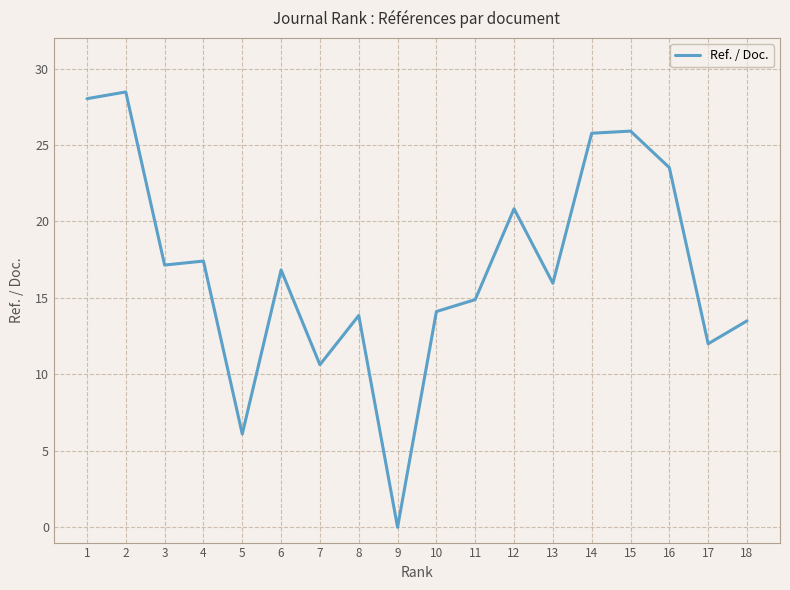

Approximately how many times larger is the value at 8 compared to 6?

0.8